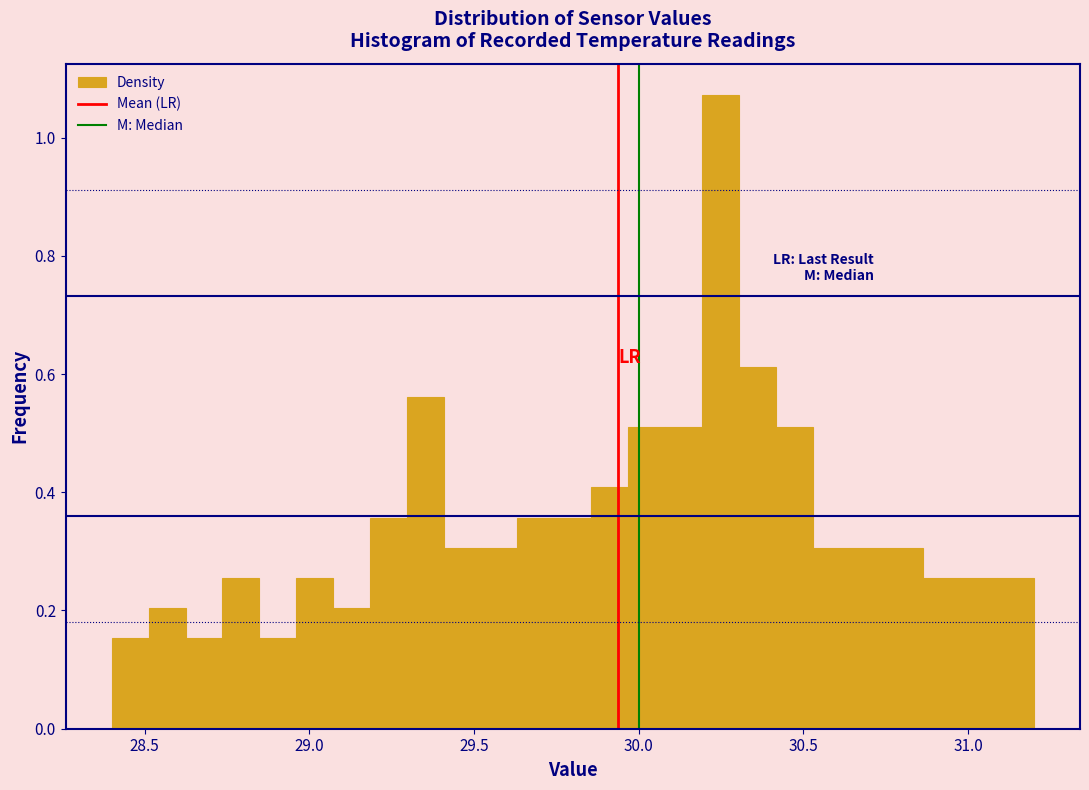

Read against the x-axis, roughly where is the centre of the tallest bar?

30.25